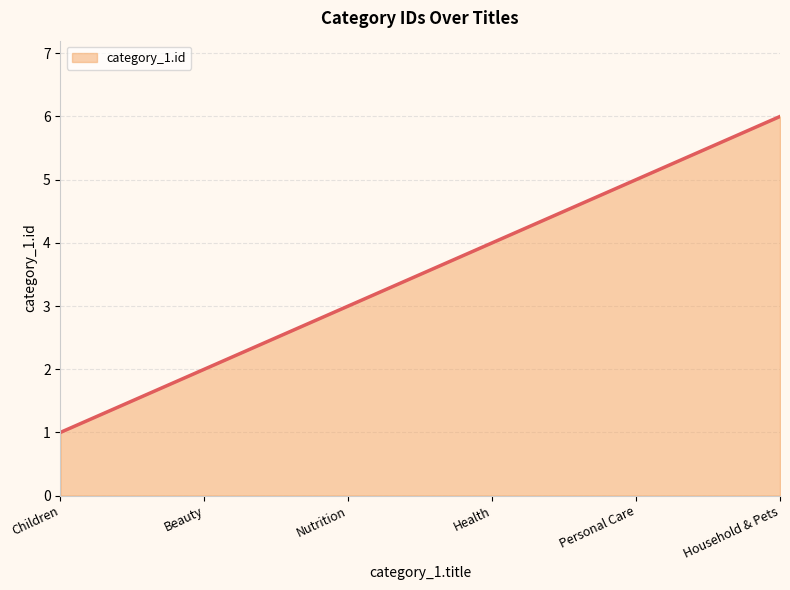

The chart shows a value of 1 at Beauty. True or false?

False